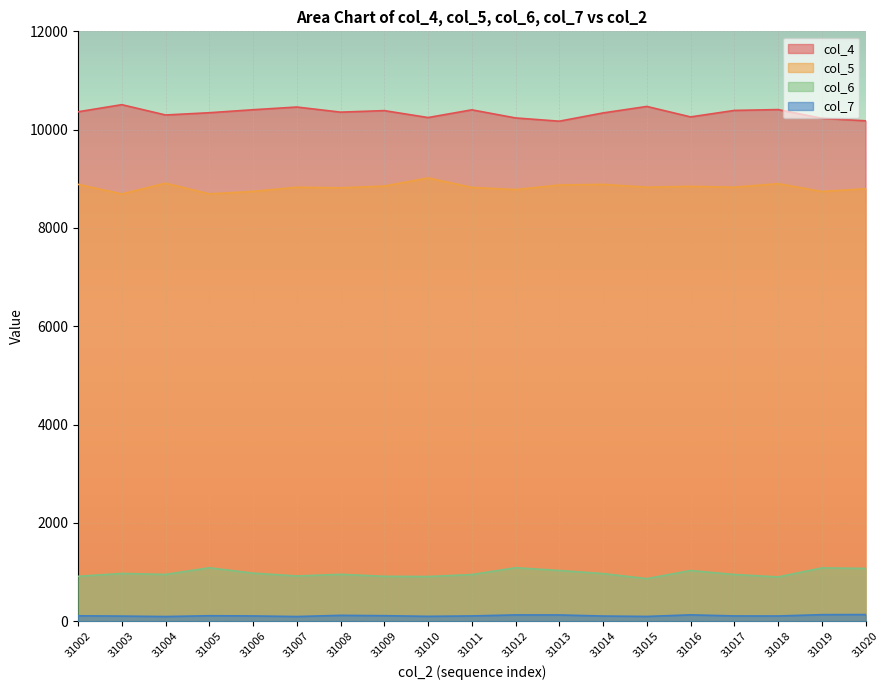

How many lines are shown in the chart?

4